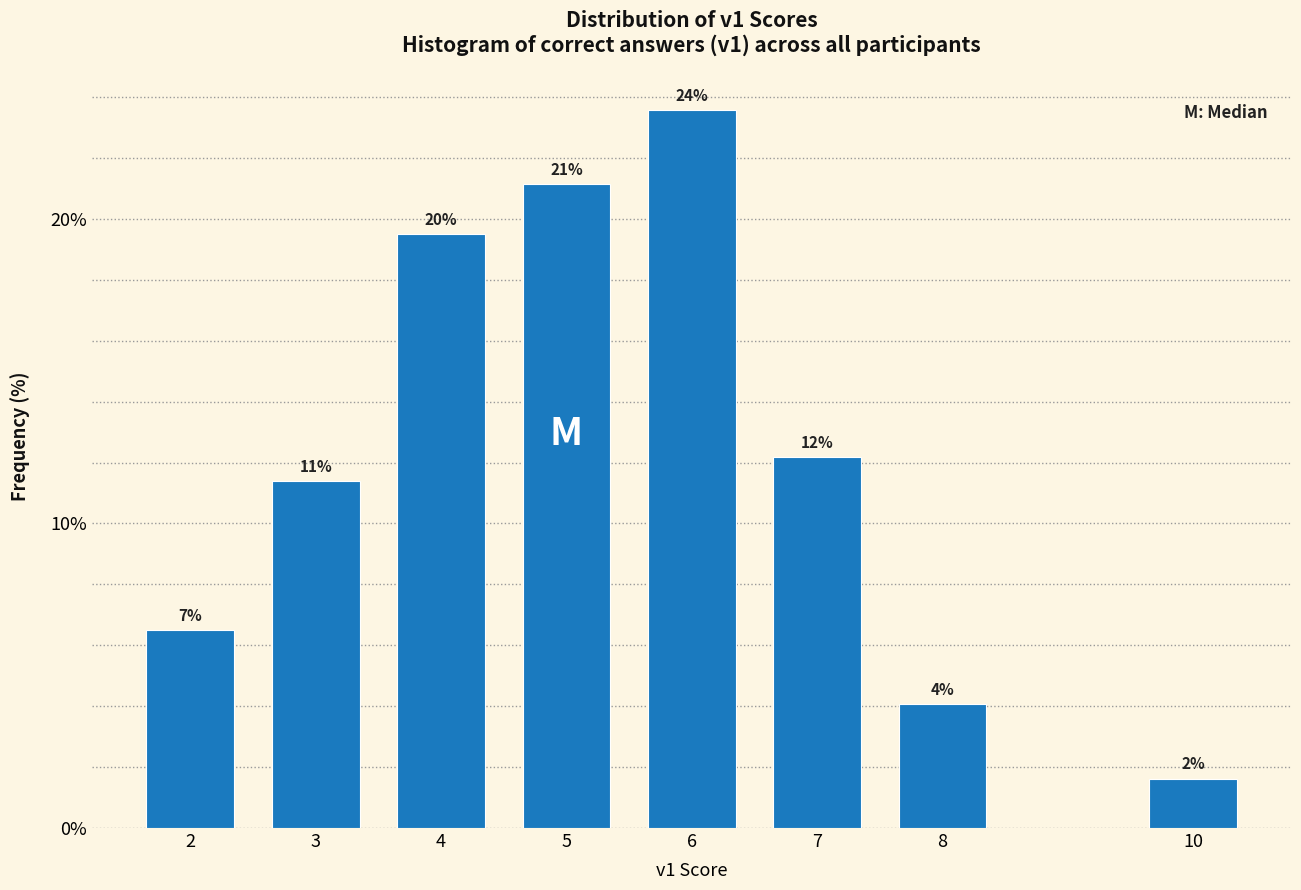

How many bars are there in total?

8